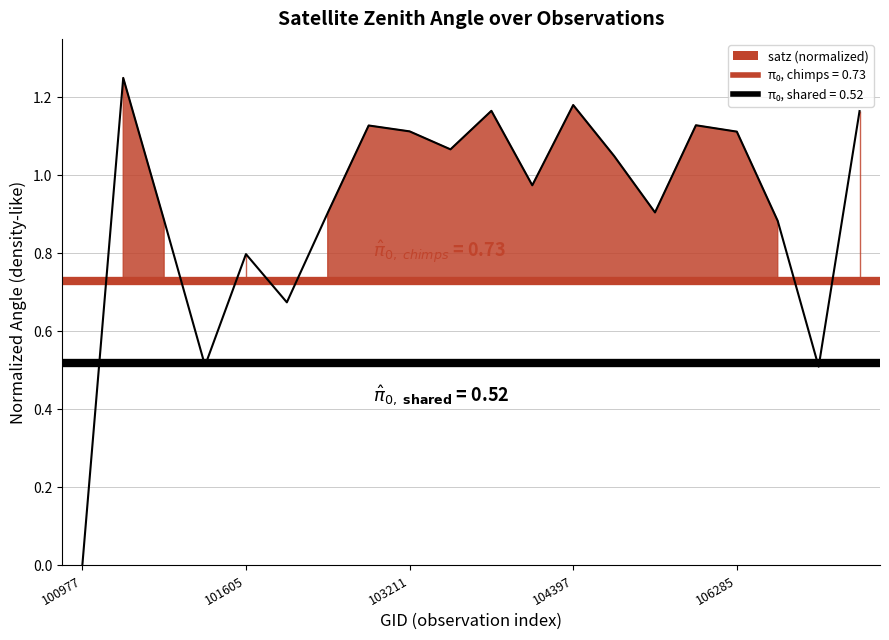

What is the change in value from 5 to 19?

+0.5